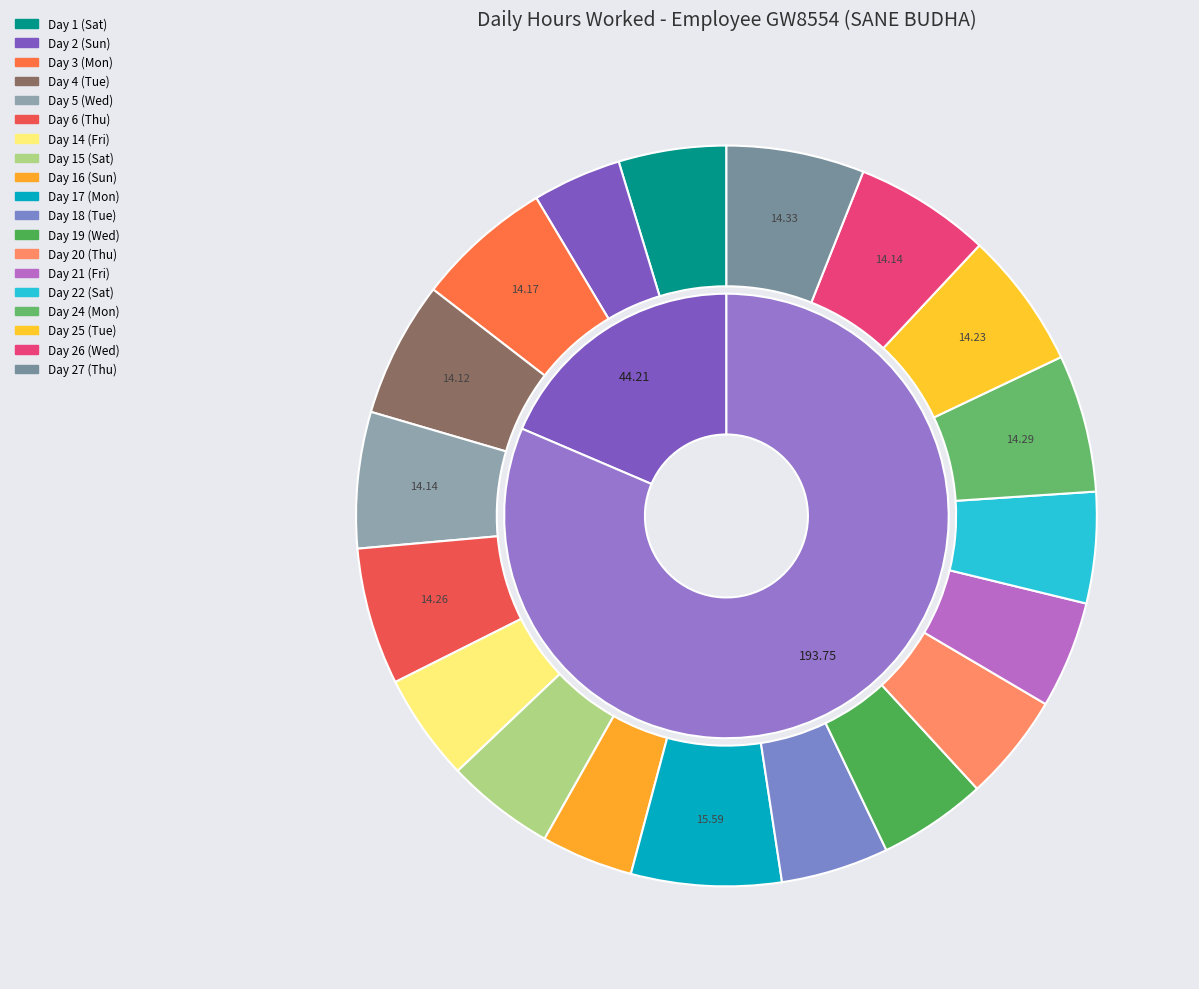

What is the largest slice in the pie chart?

Day 17 (Mon)